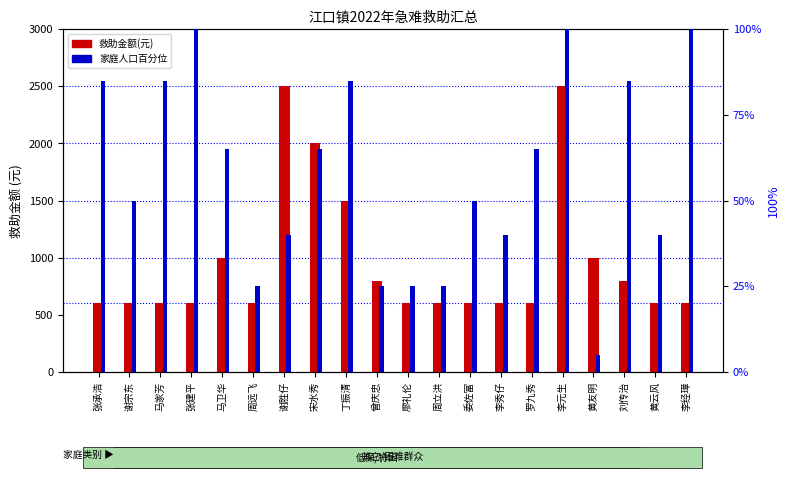

List the series in order of their peak value, highest first.

救助金额, 家庭人口百分位